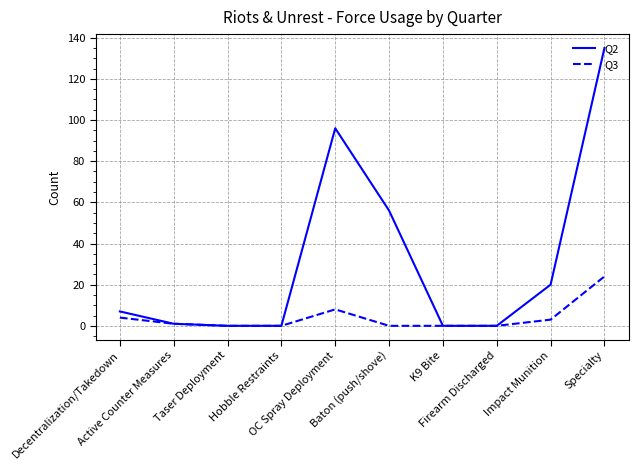

Which series has the largest range (max minus min)?

Q2